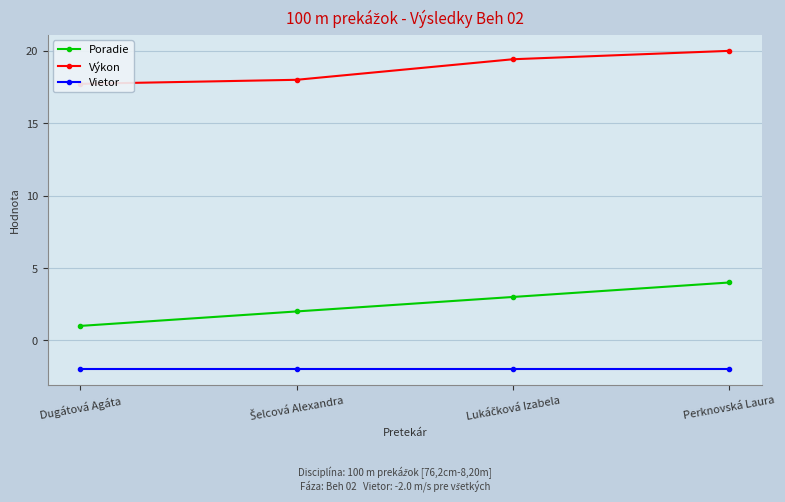

The value of Výkon at Šelcová Alexandra is 18.0. True or false?

True